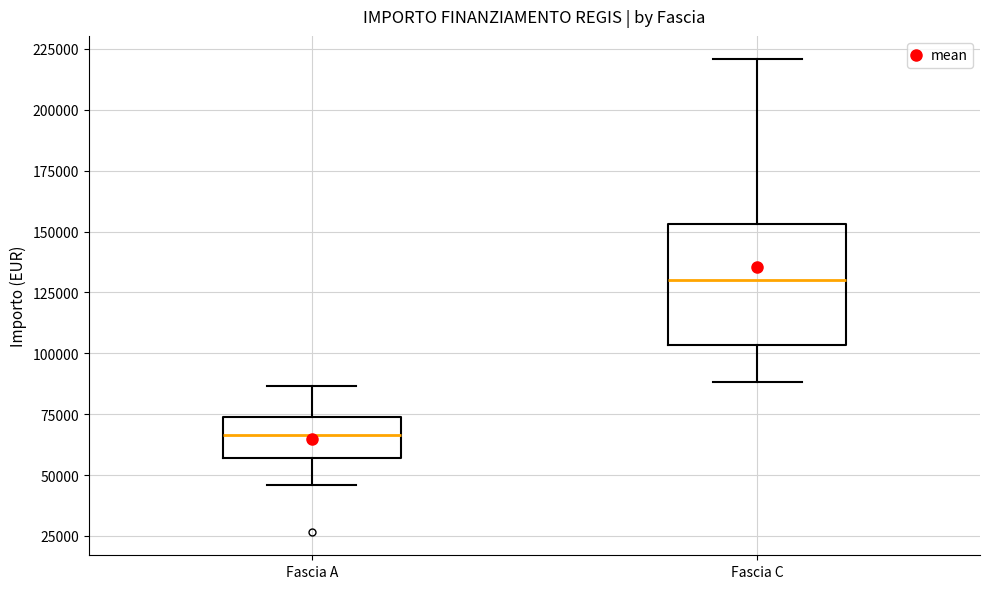

Which box has the lowest median line?

Fascia A